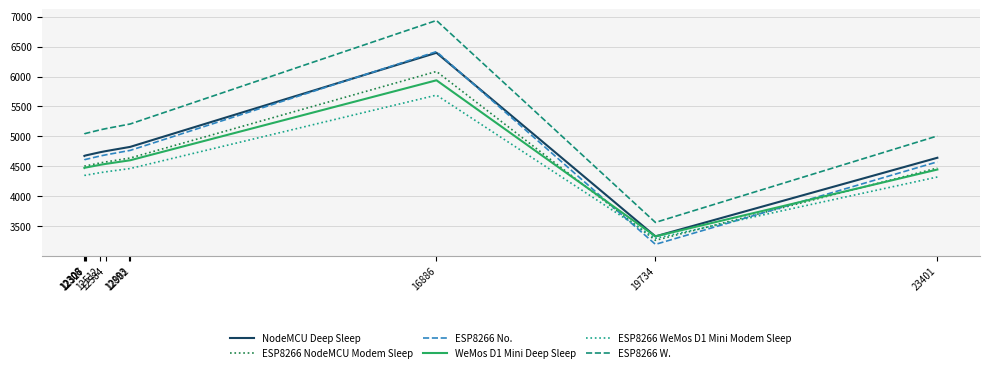

Which series has the largest total across all categories?

ESP8266 W.